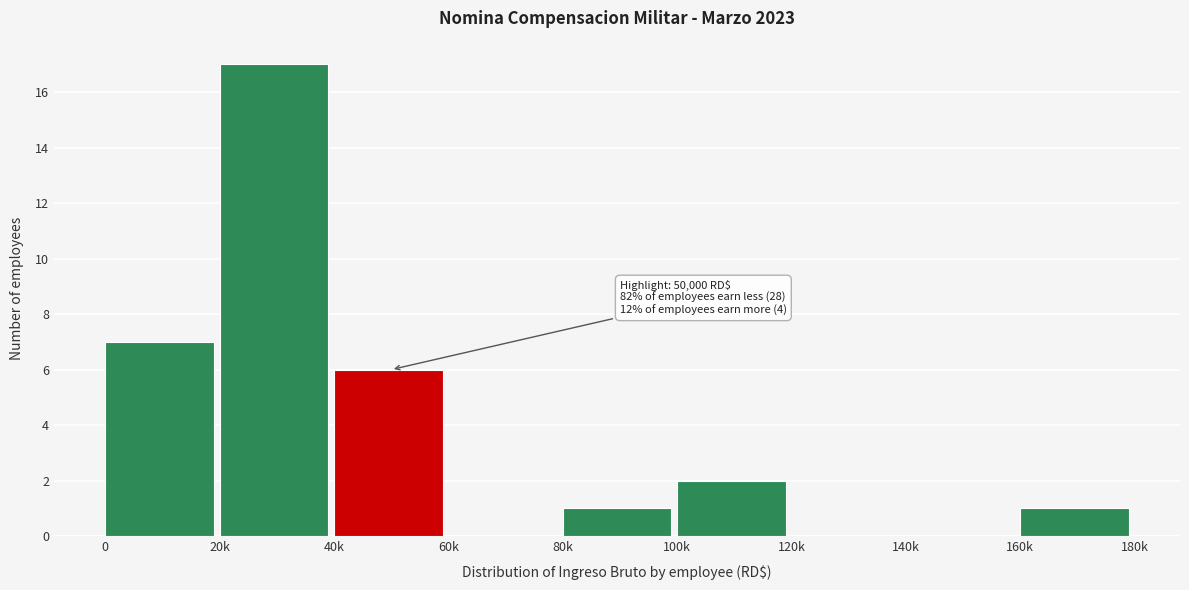

Reading right to left, transcribe all the data shown in this chart.

160k=1	140k=0	120k=0	100k=2	80k=1	60k=0	40k=6	20k=17	0=7